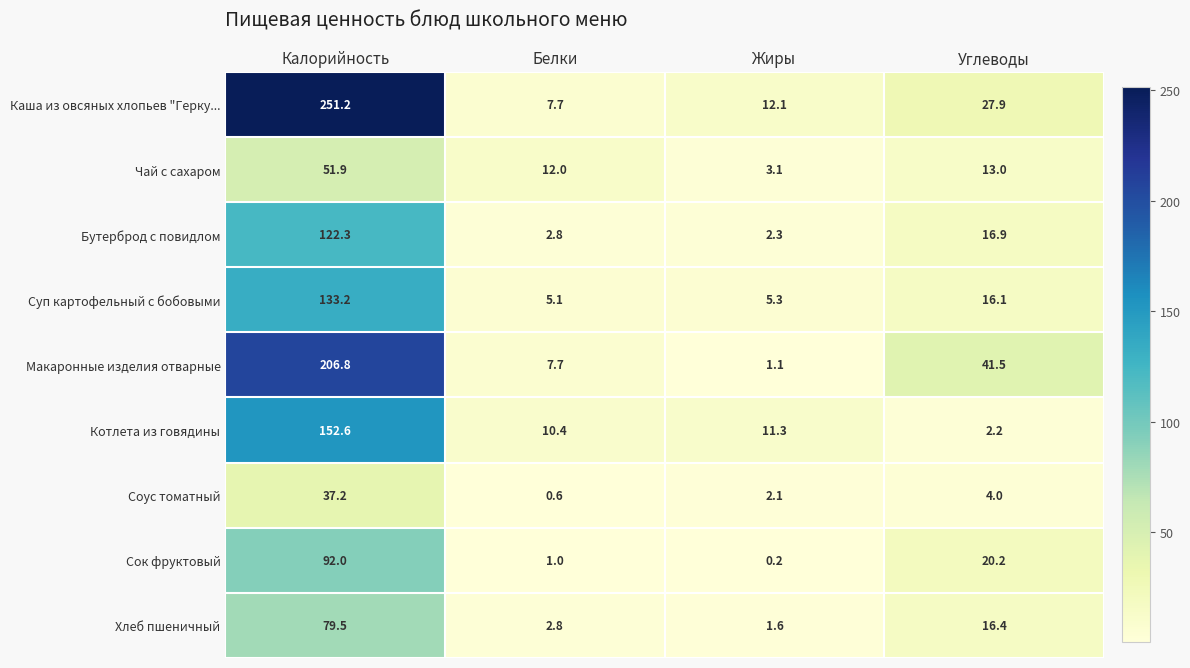

What is the difference between the maximum and minimum values in the Макаронные изделия отварные series?

205.7